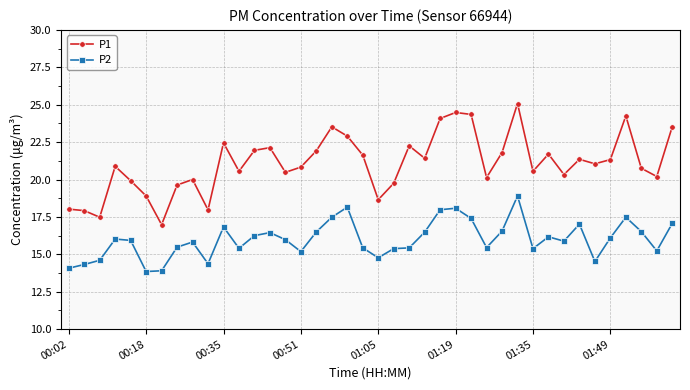

True or false: P1 and P2 cross at least once.

False